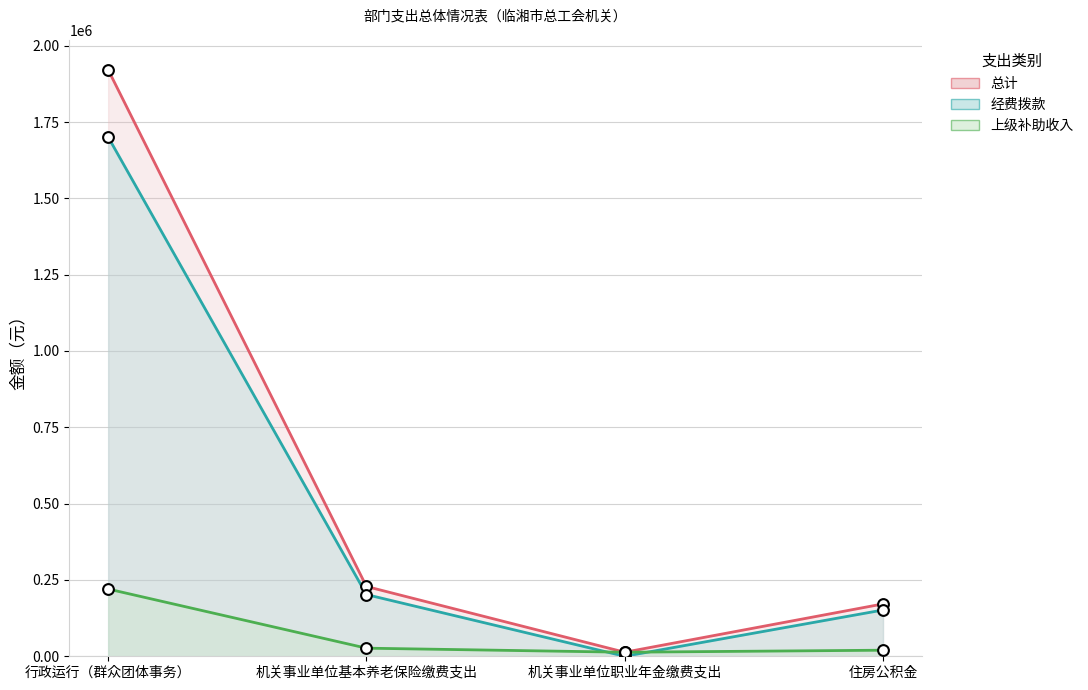

Which series has the largest total across all categories?

总计（线）